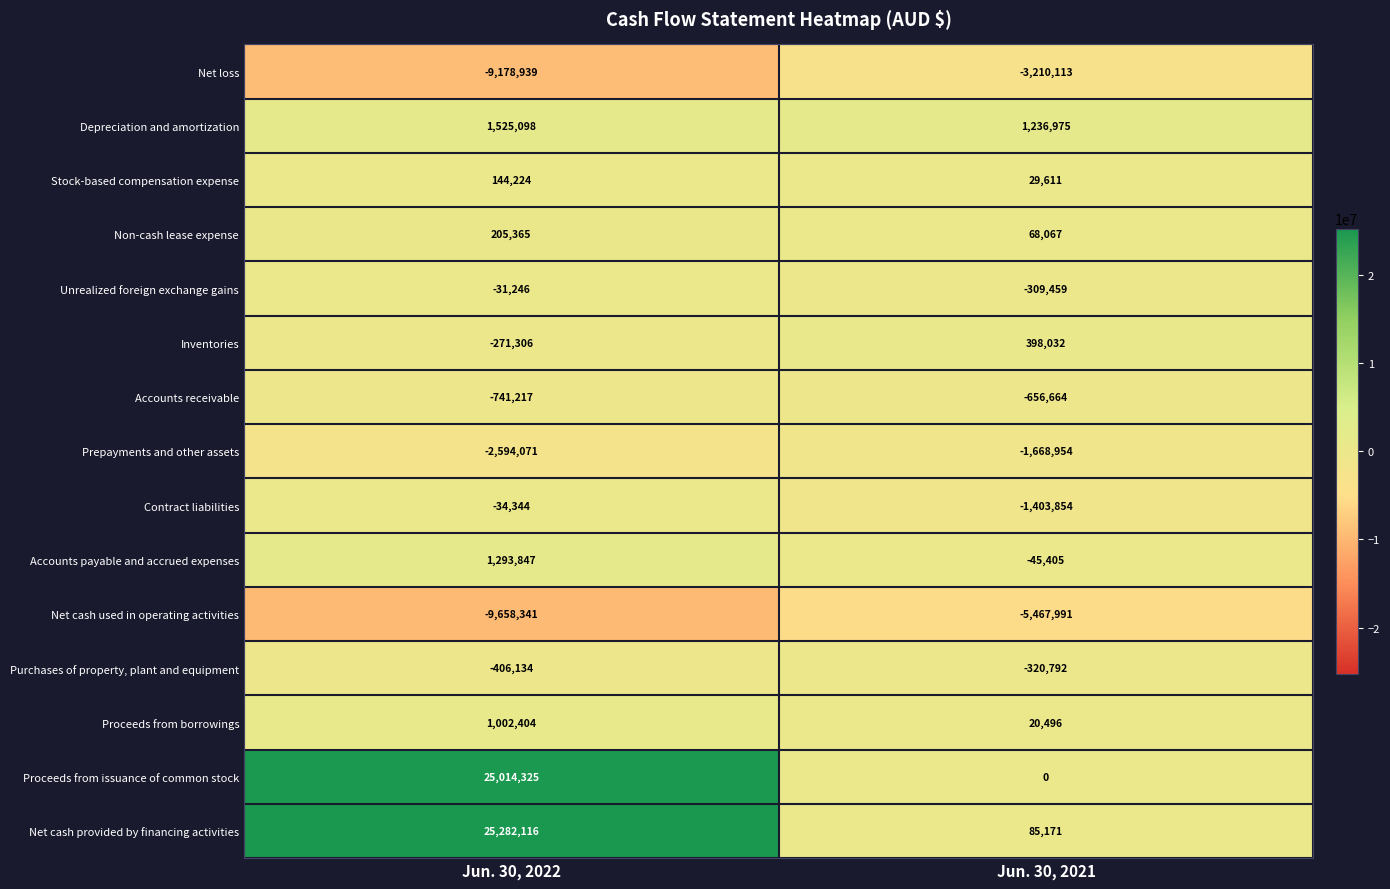

What is the sum of the Accounts payable and accrued expenses values at Jun. 30, 2021 and Jun. 30, 2022?

1248442